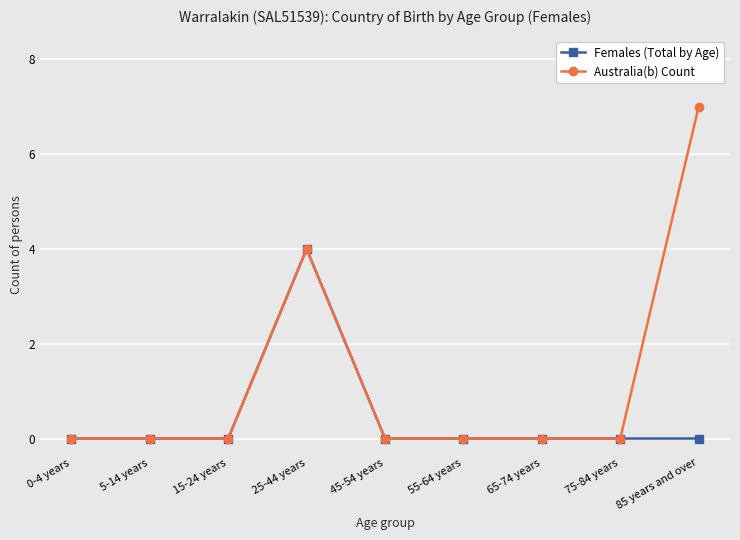

True or false: Australia(b) Count has more than 0 points higher than both neighbors.

True